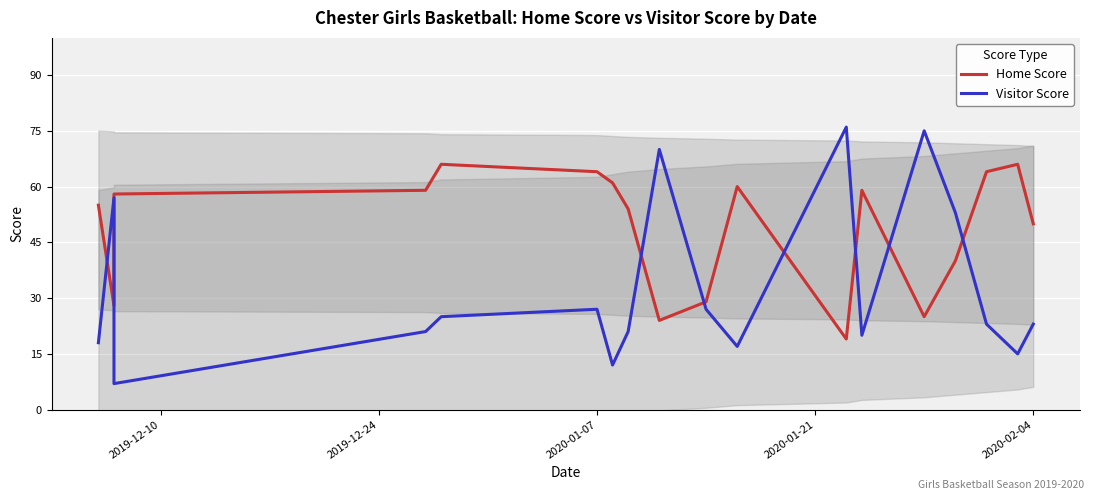

What is the value of the Home Score point at the 4th from the left?

59